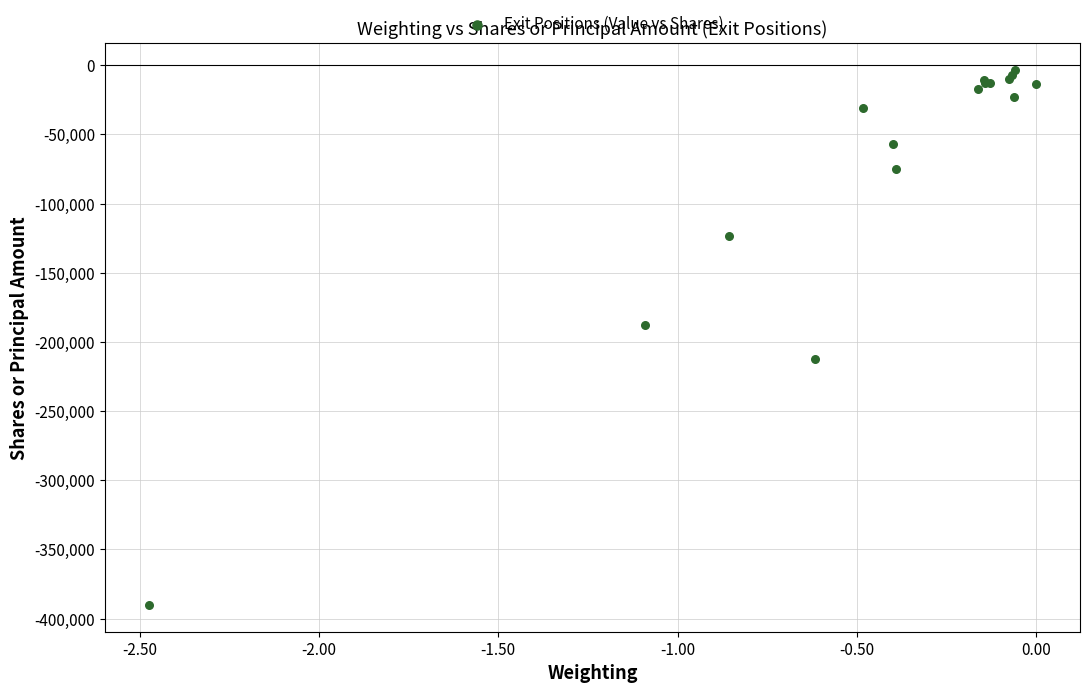

What Y value in the scatter plot is closest to -196716?

-187541